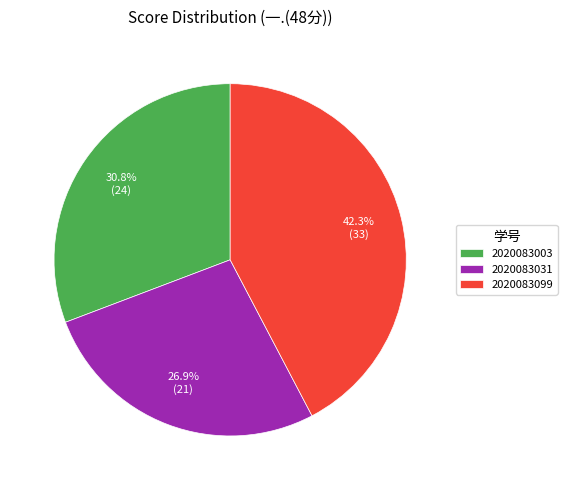

Is there a majority slice in this chart?

No